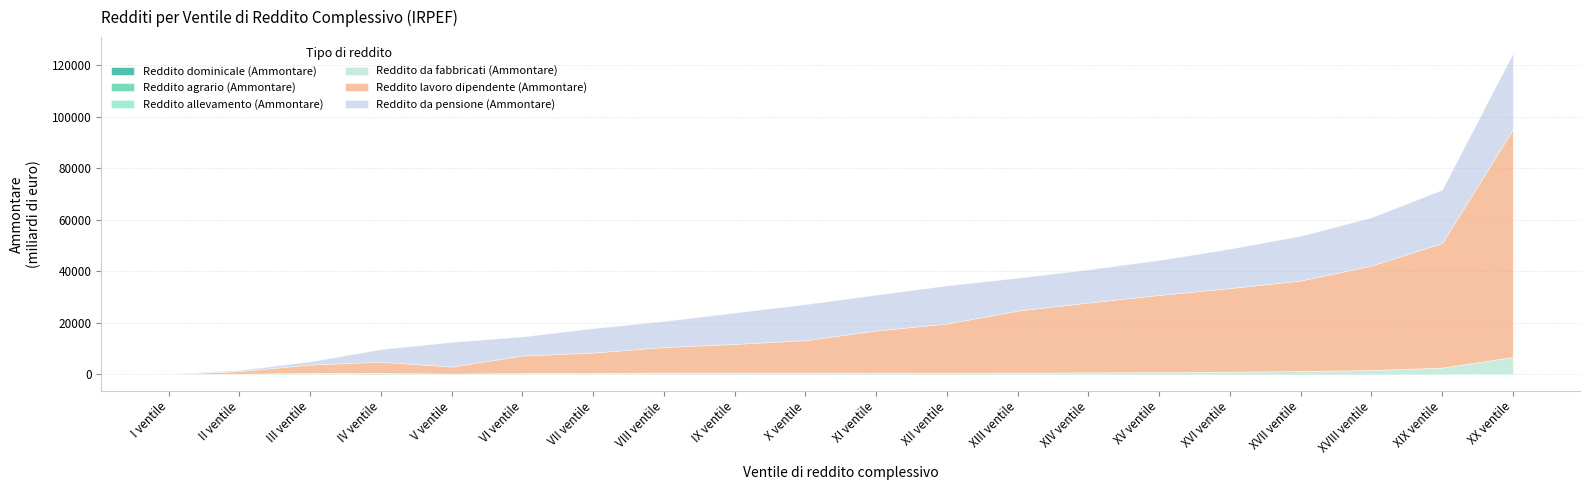

At which category is the sum across all series the highest?

XX ventile